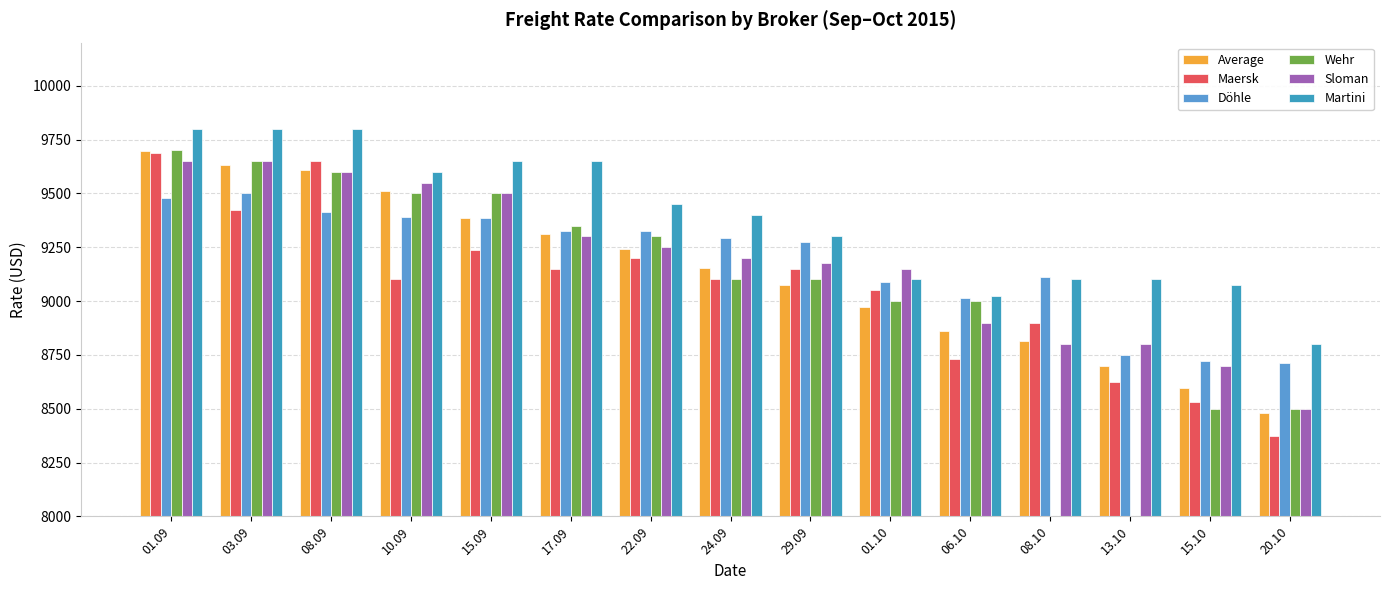

What are all the series names shown in the legend?

Average, Maersk, Döhle, Wehr, Sloman, Martini